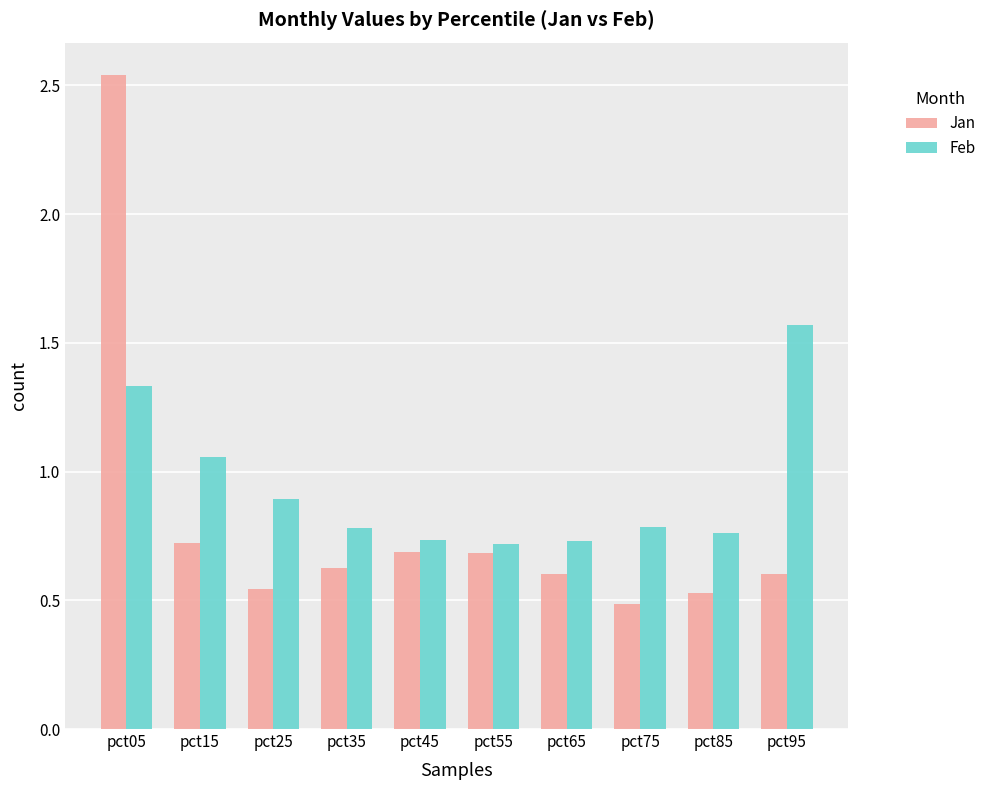

What is the spread (max minus min) of values at pct35?

0.2